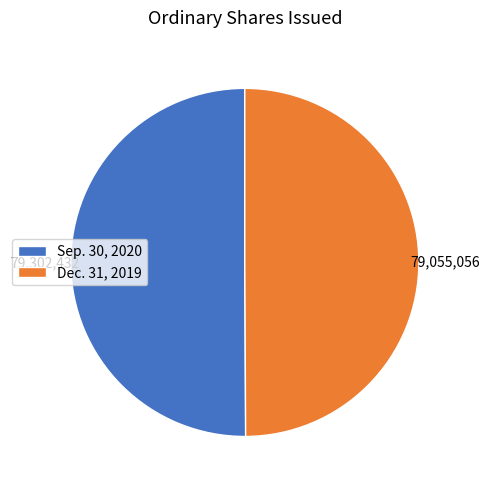

Do Dec. 31, 2019 and Sep. 30, 2020 together represent more than half of the pie?

Yes